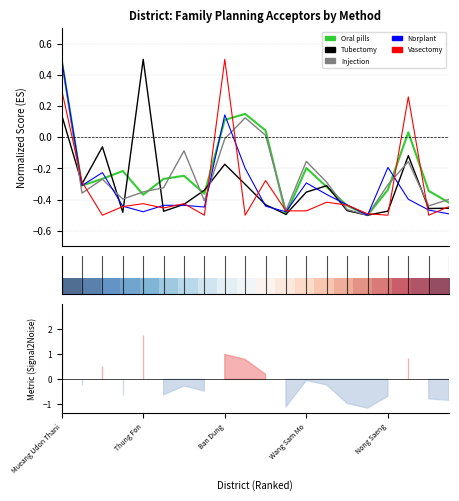

The Injection series shows -0.6 at 7. True or false?

False